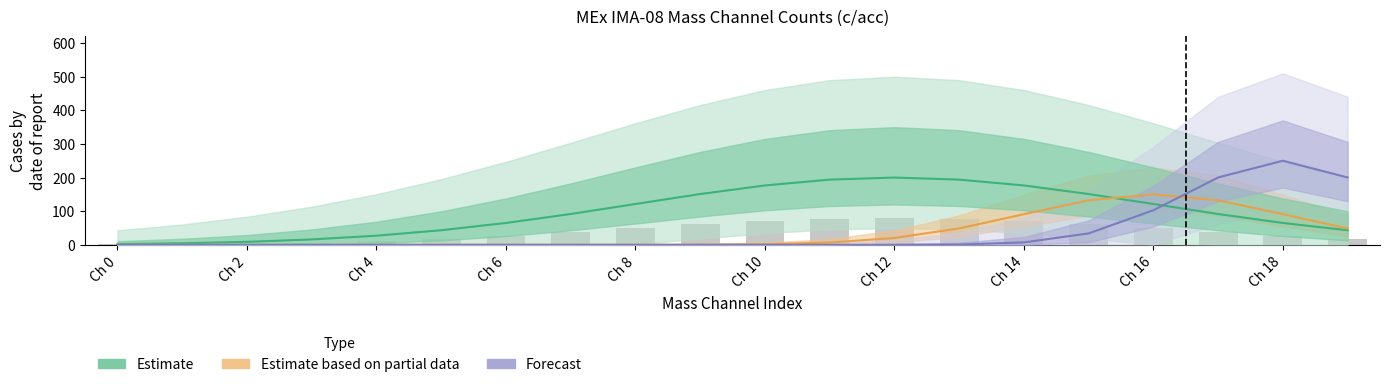

At which category is the sum across all series the highest?

17